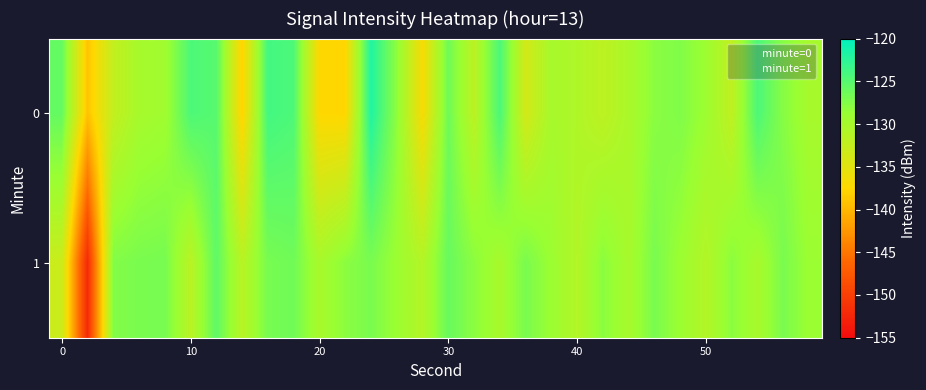

Rank the series by their maximum value, from lowest to highest.

1, 0